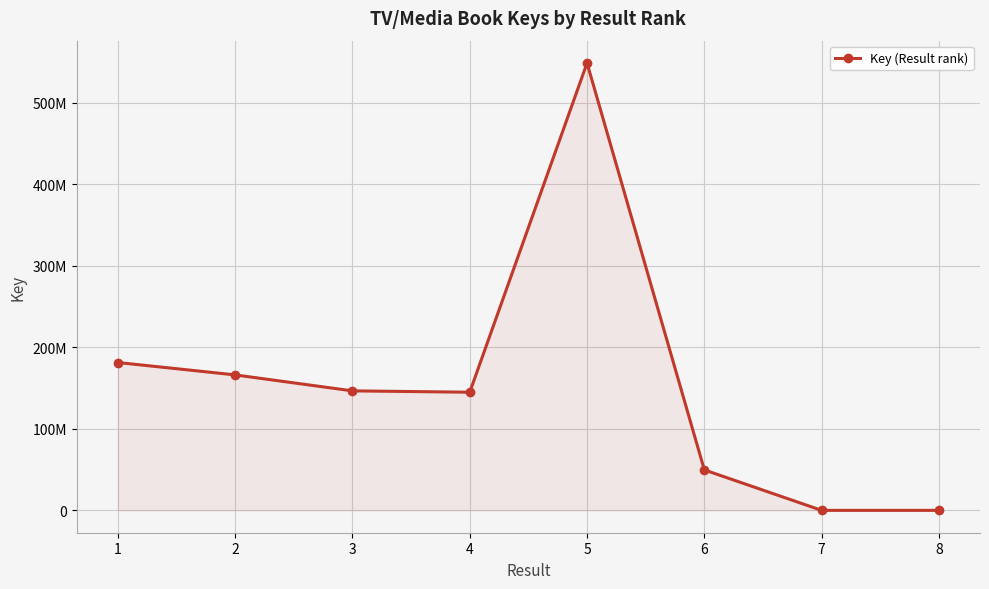

Is this an area chart (filled region under the line)?

Yes